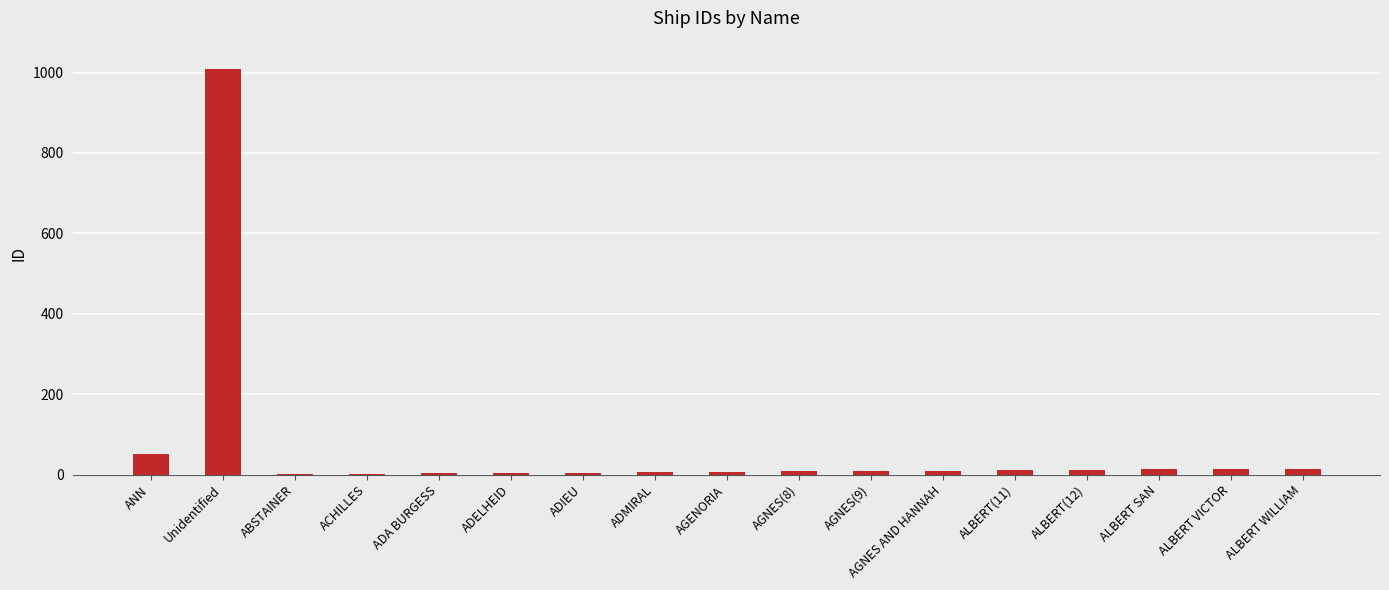

Count the number of data series in this chart.

1